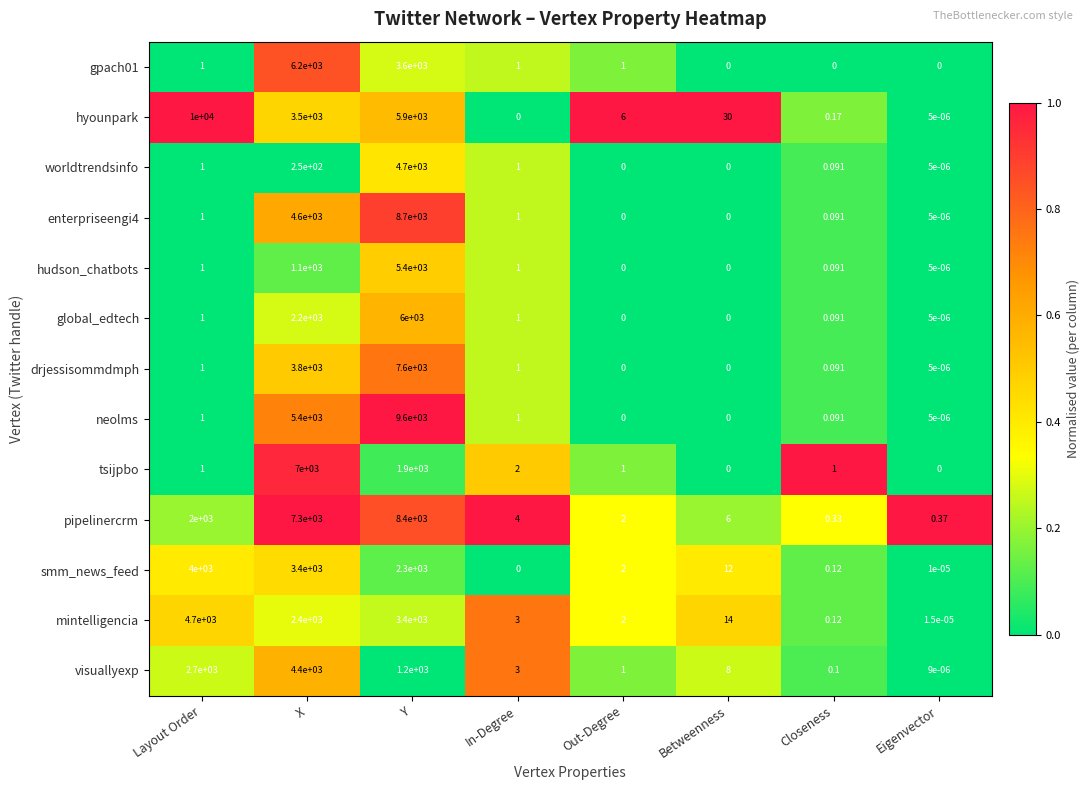

Which category has the highest value across all series?

Layout Order